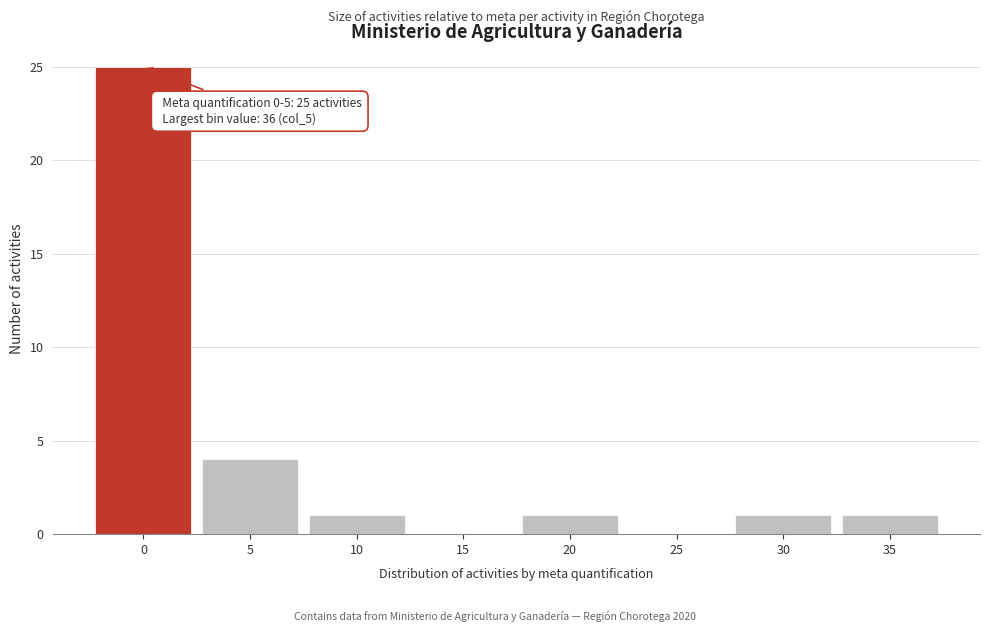

Reading right to left, list all the values displayed in this chart.

35=1	30=1	25=0	20=1	15=0	10=1	5=4	0=25